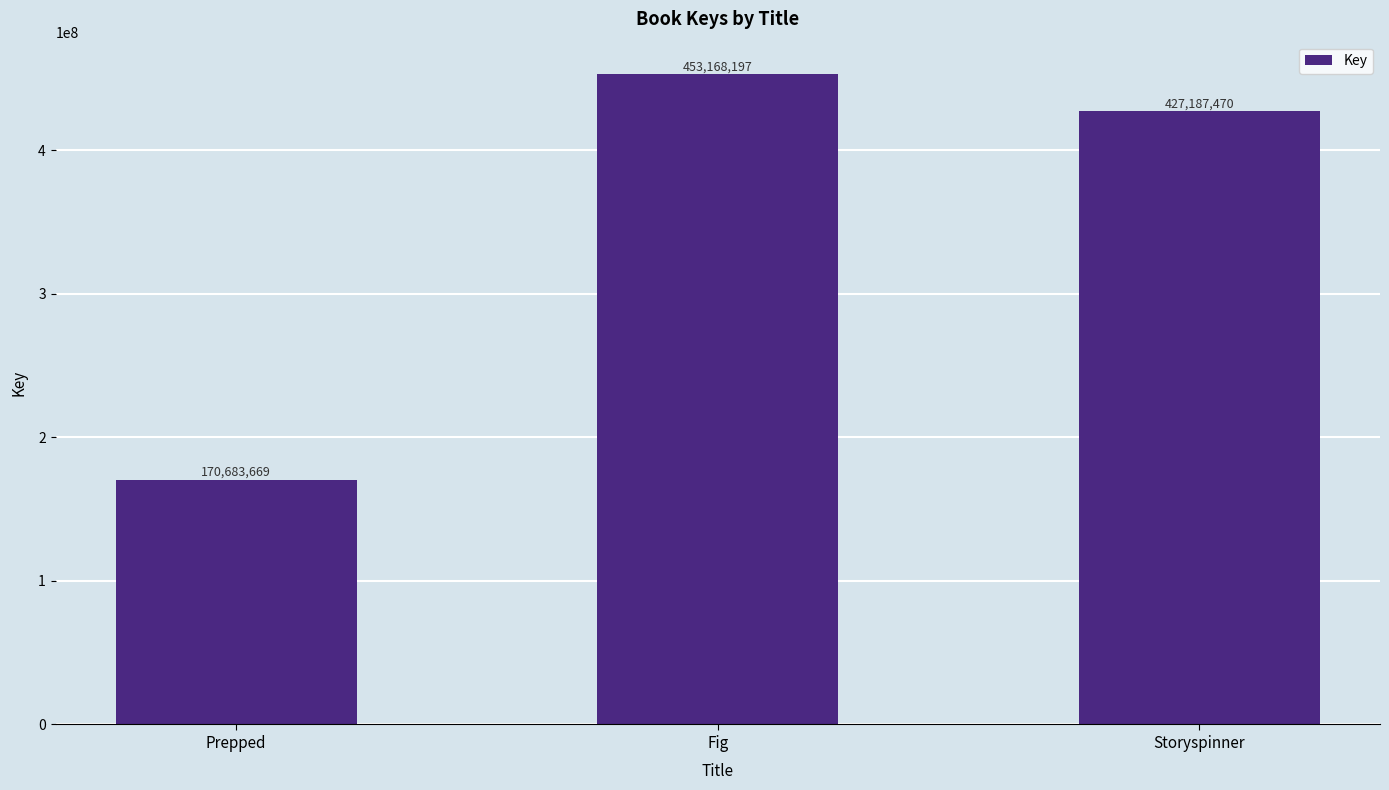

How many series are shown in this chart?

1